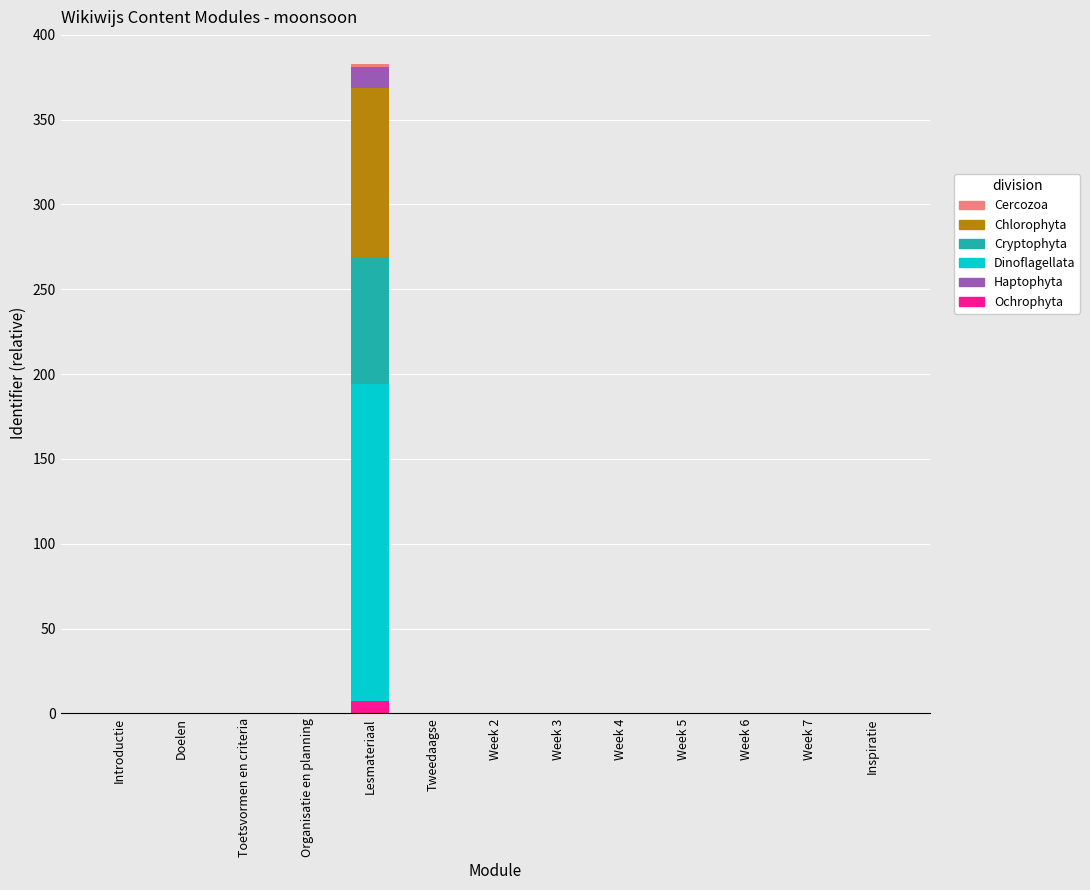

At which category is the sum across all series the highest?

Lesmateriaal